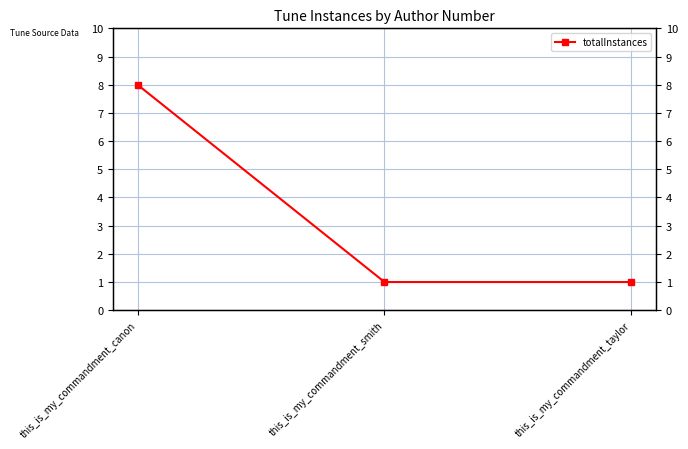

How many values are between 1 and 8?

3